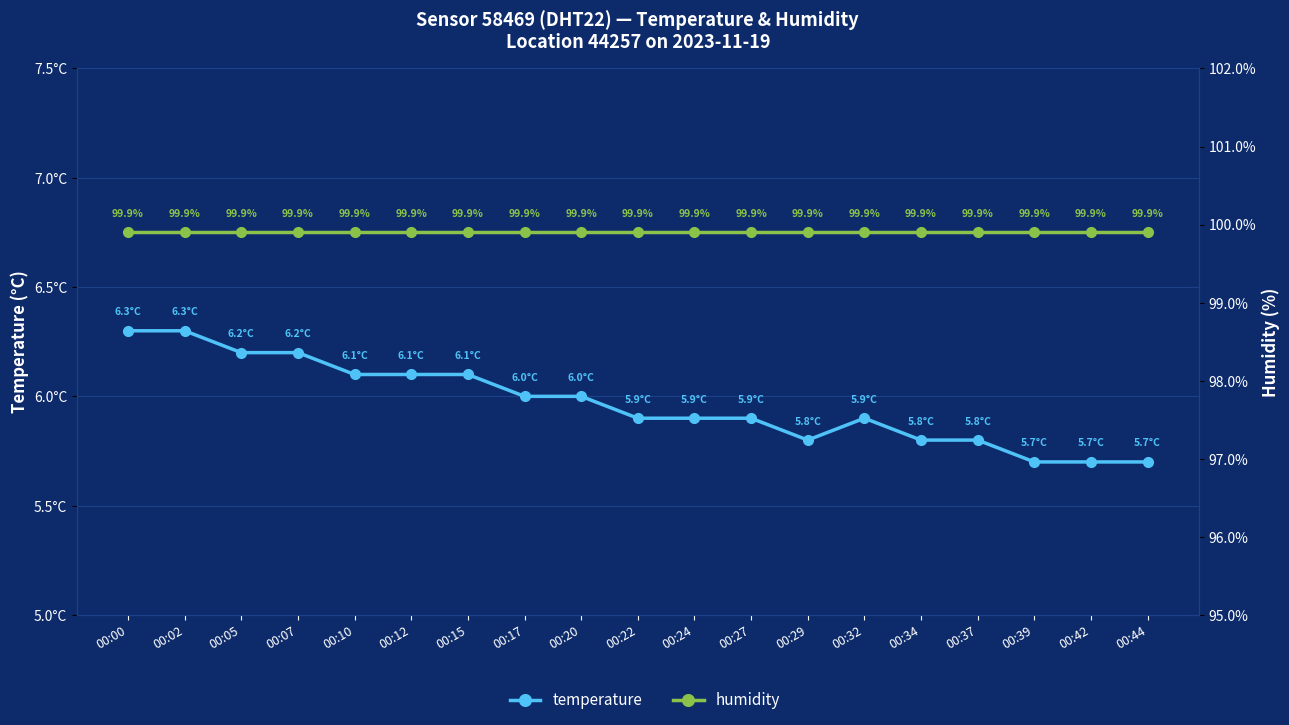

Is the value of humidity at 00:12 greater than the value of temperature at 00:00?

Yes